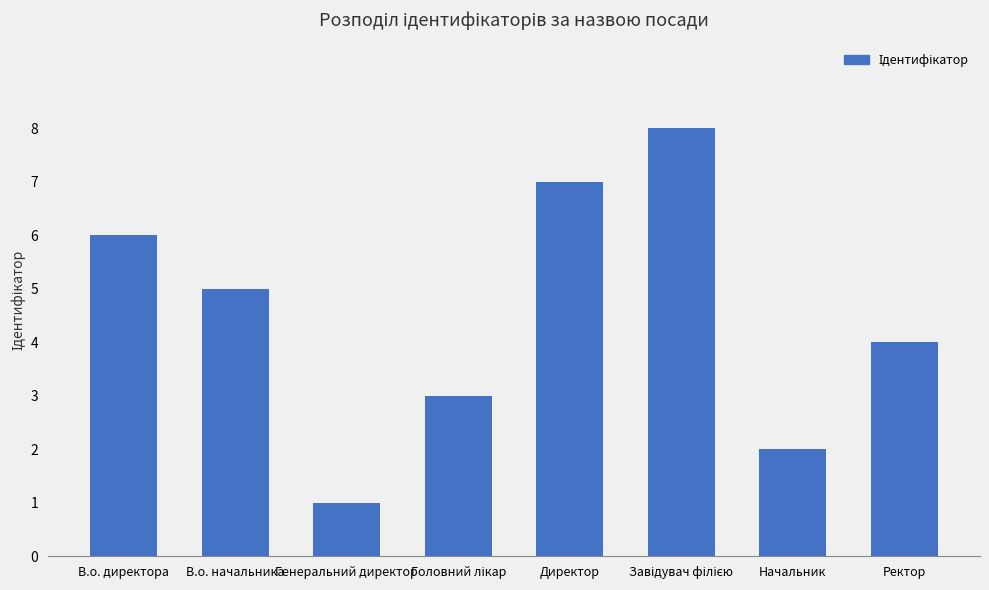

What is the value of the 1st bar from the left?

6